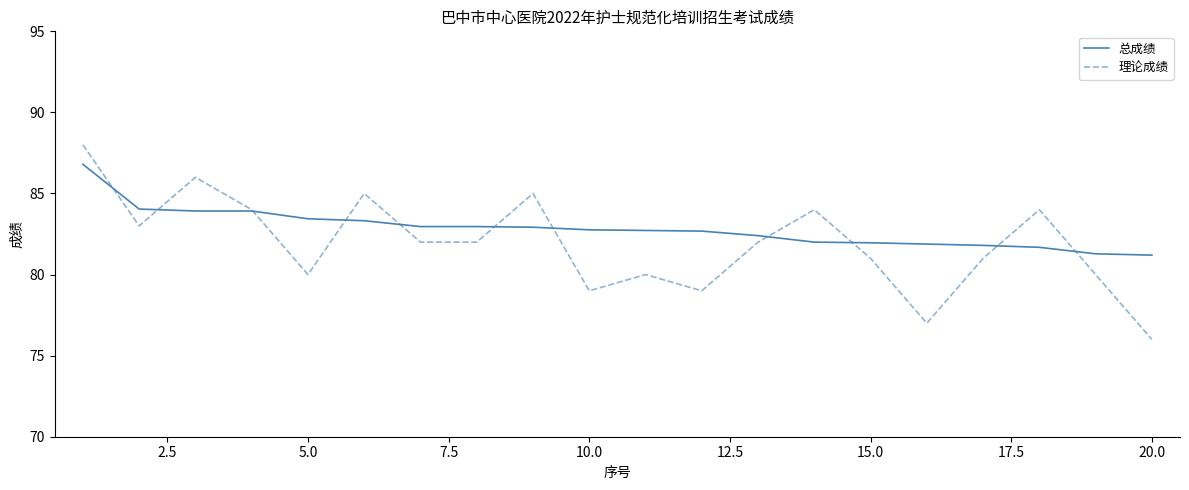

What are all the series names shown in the legend?

总成绩, 理论成绩